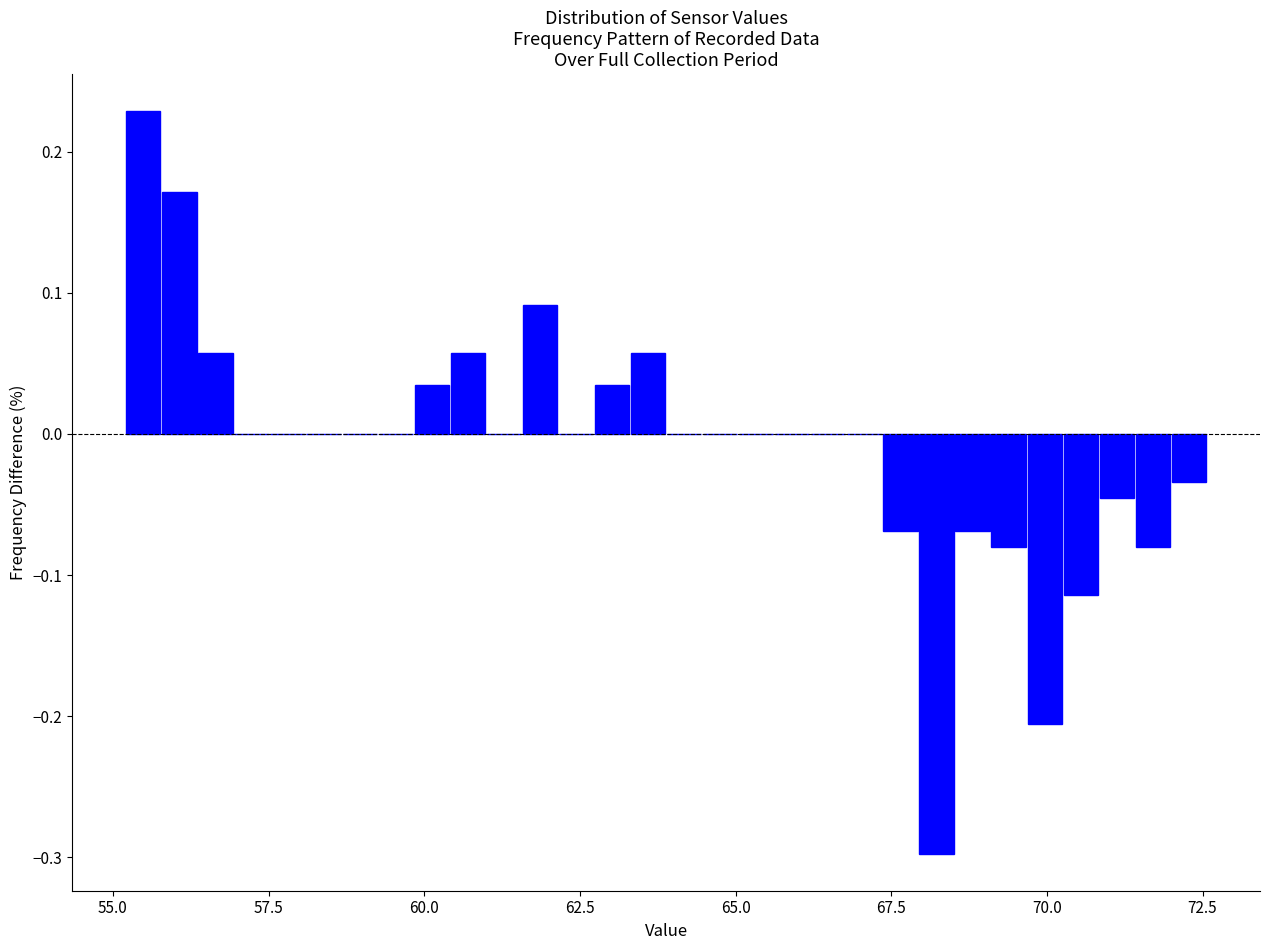

Around what value on the x-axis is the tallest bar? Give the approximate position of its centre, as read against the axis.

55.5